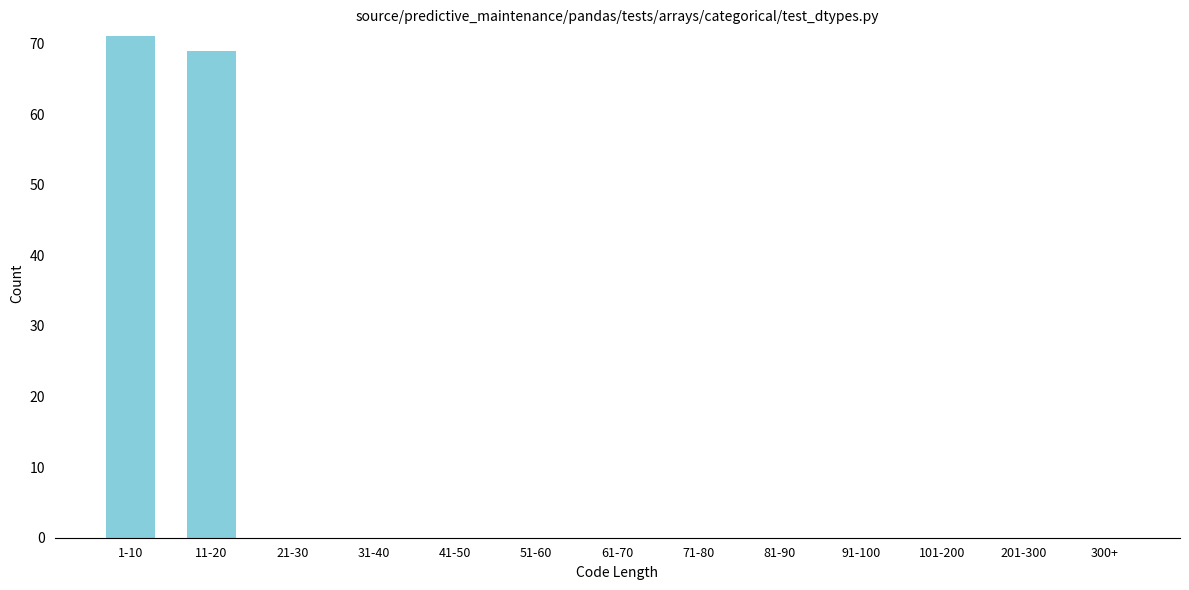

Reading right to left, list all the values displayed in this chart.

300+=0	201-300=0	101-200=0	91-100=0	81-90=0	71-80=0	61-70=0	51-60=0	41-50=0	31-40=0	21-30=0	11-20=69	1-10=71